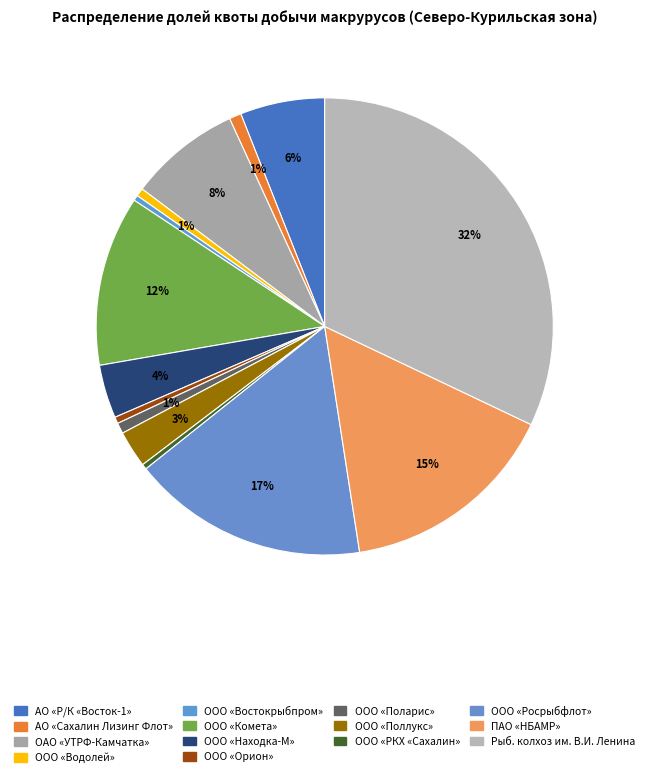

Is there any slice that represents more than half of the pie?

No